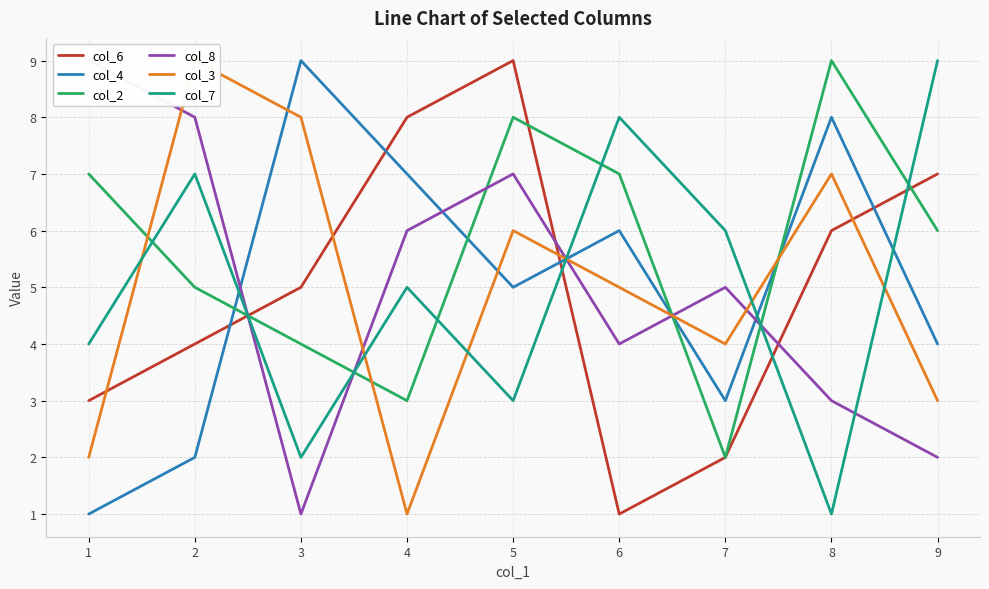

What is the maximum value shown in the chart?

9